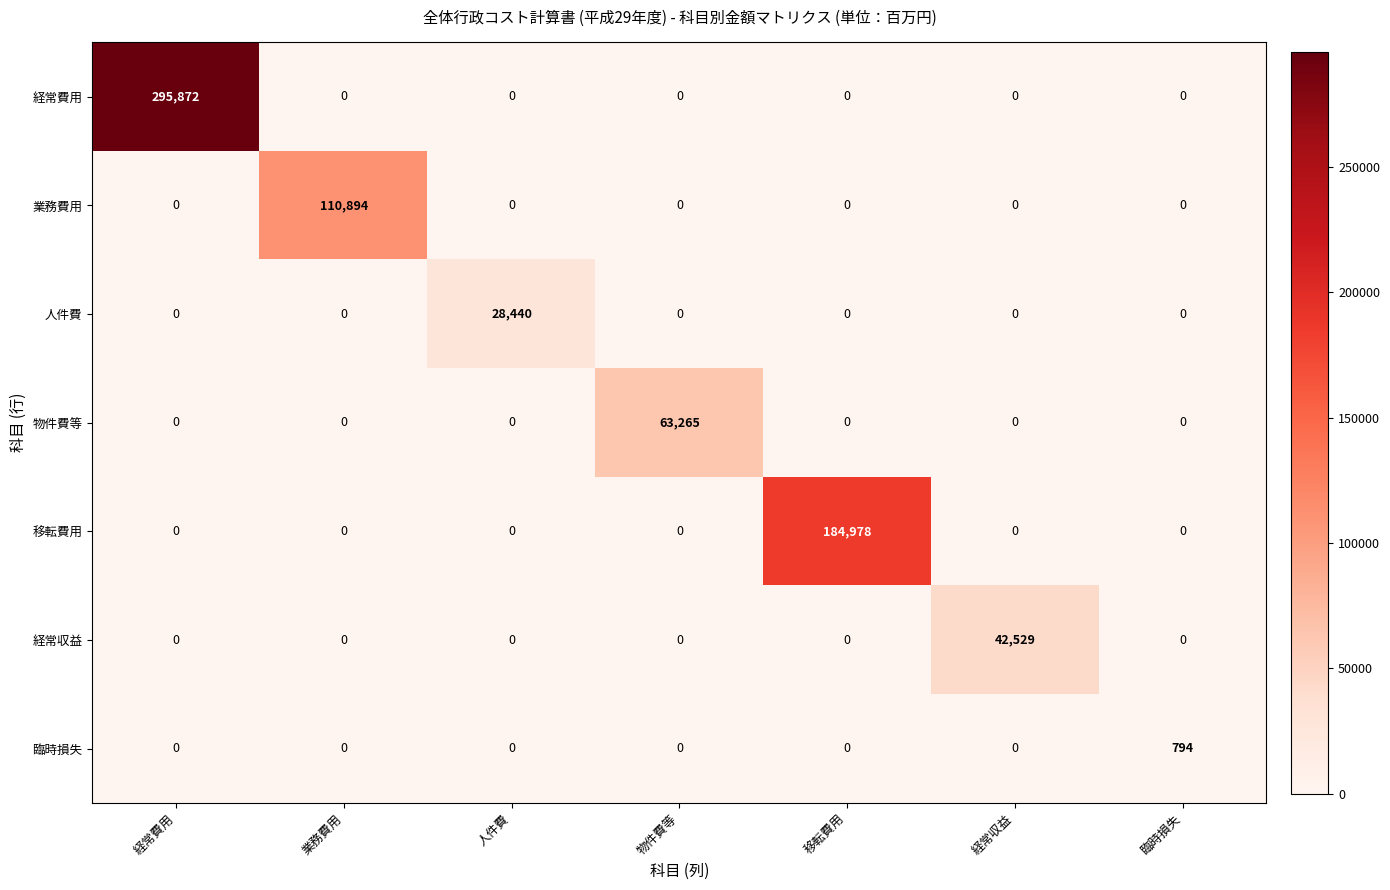

What is the sum of all 移転費用 values?

184978